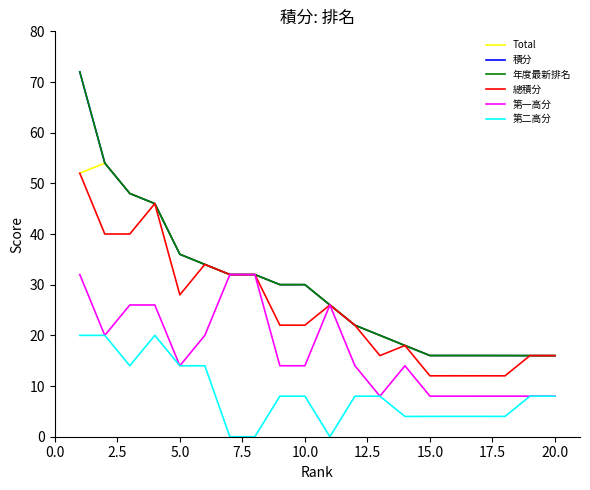

Does the chart have visible grid lines?

No